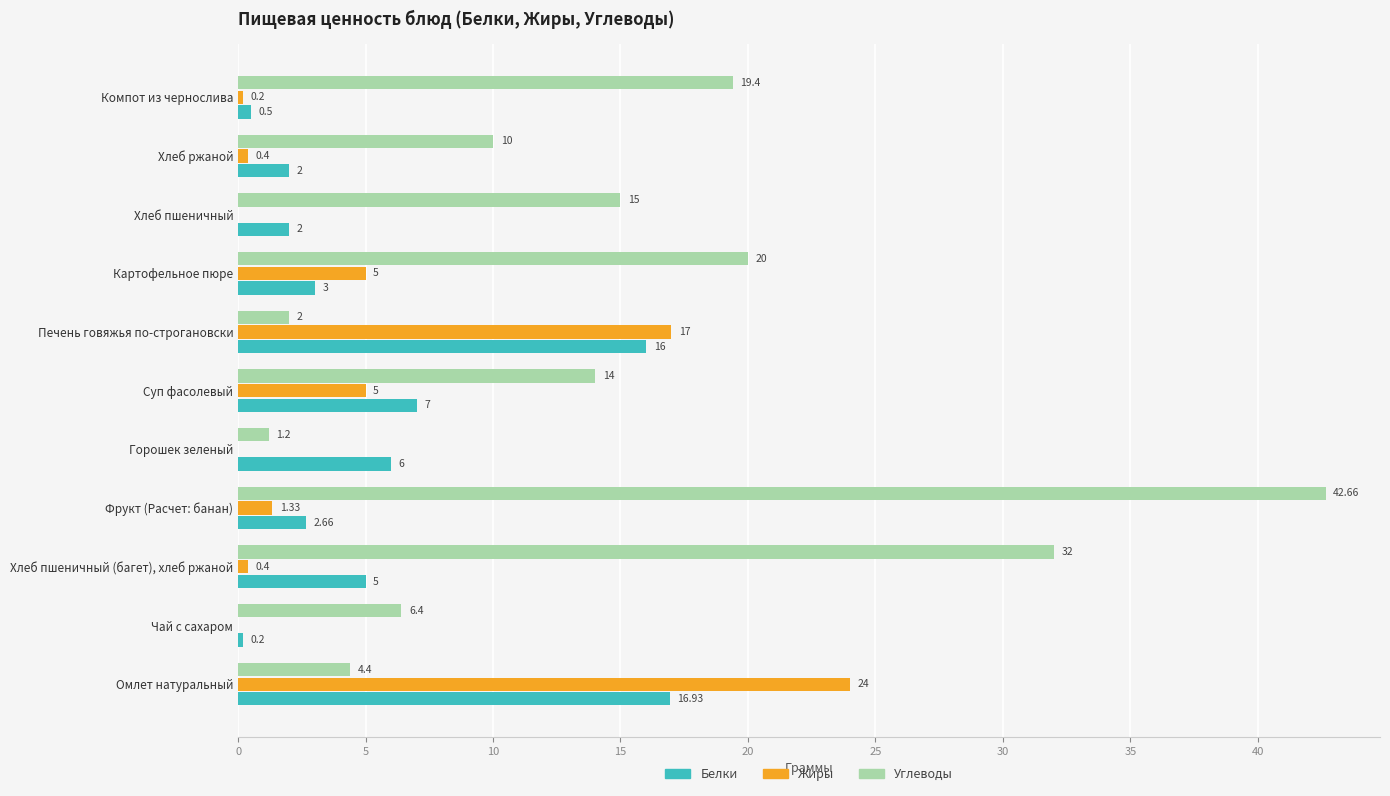

Which category has the highest value in the Белки series?

Омлет натуральный